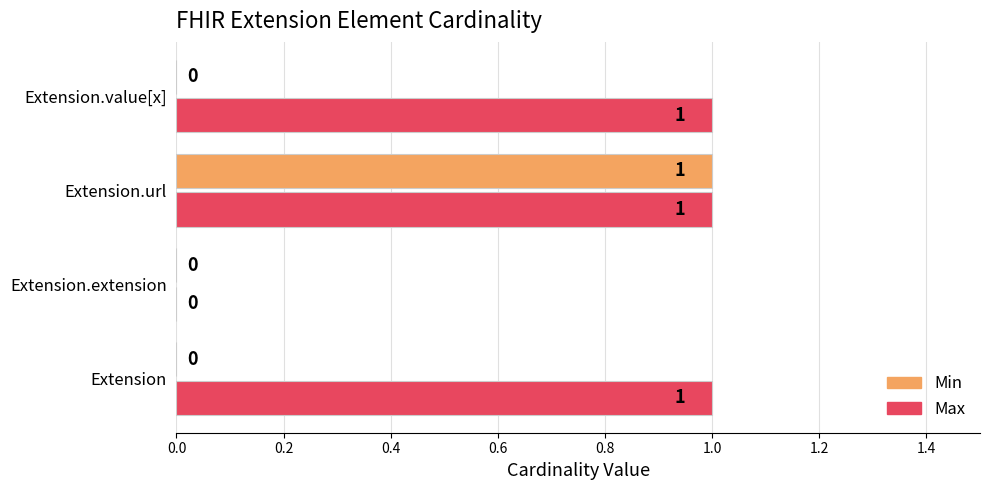

What is the greatest value displayed?

1